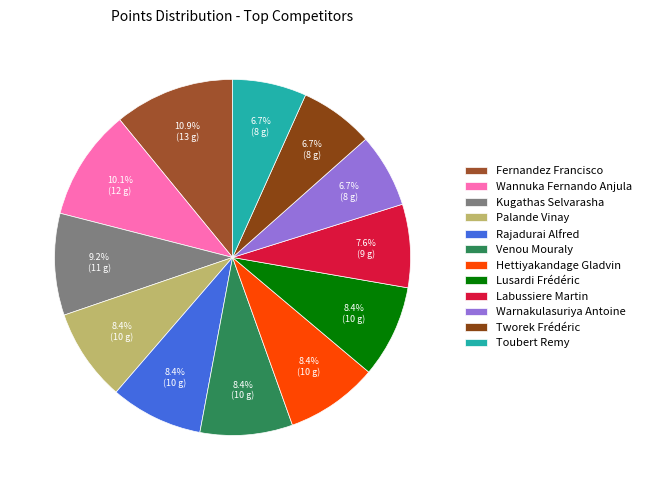

Which slice is the largest?

Fernandez Francisco